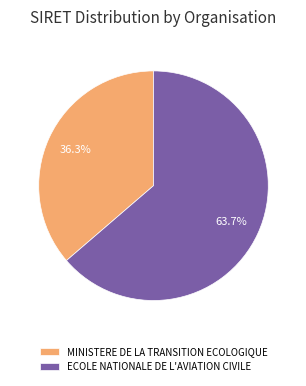

True or false: ECOLE NATIONALE DE L'AVIATION CIVILE accounts for 76% of the total.

False